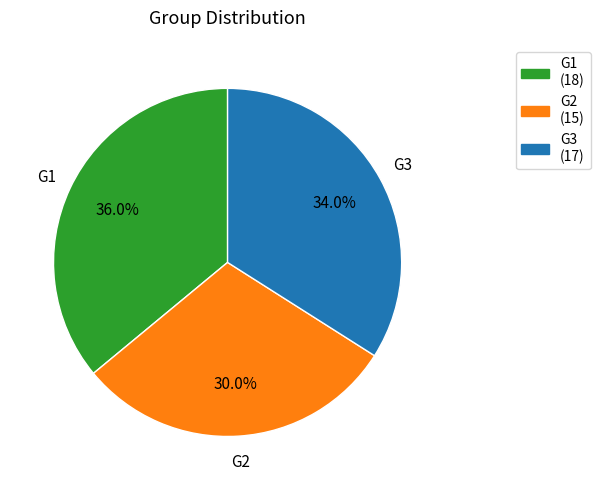

Which has a higher value, G3 or G2?

G3